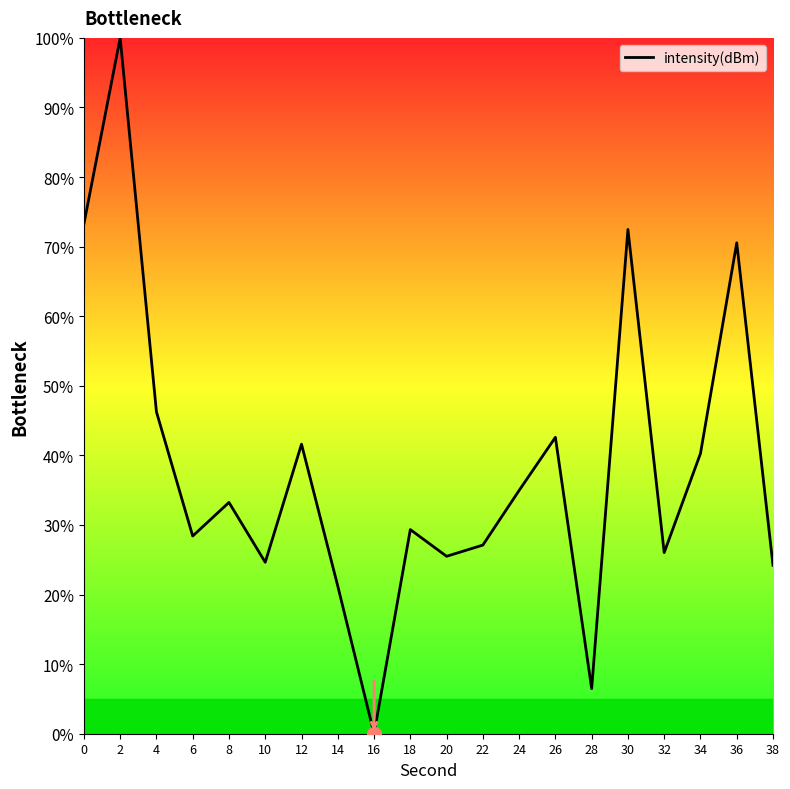

What is the change in value from 18 to 20?

-3.8